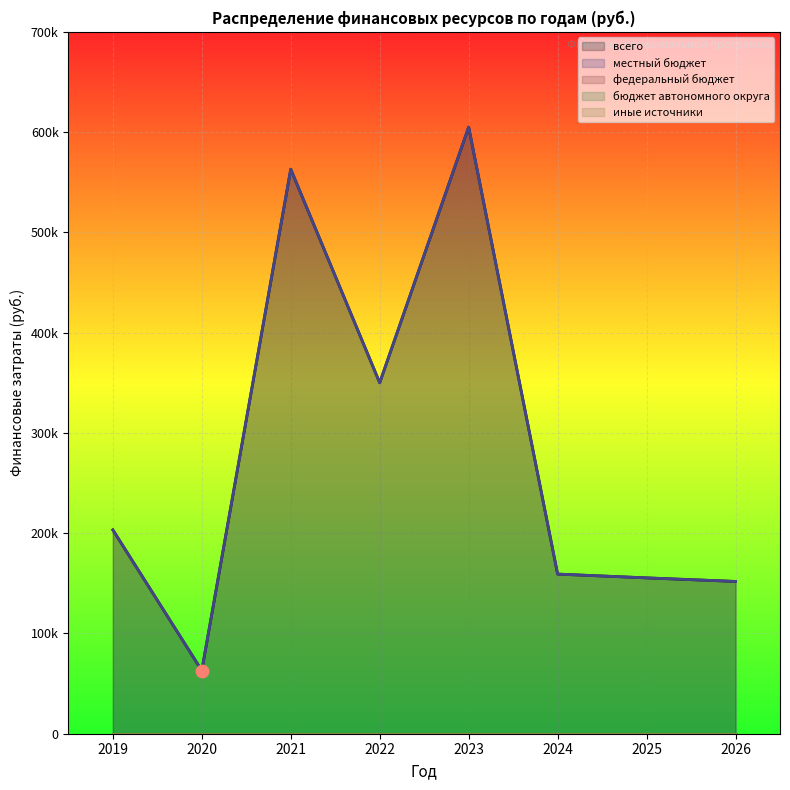

Is the value of бюджет автономного округа at 2019 greater than the value of иные источники at 2024?

No